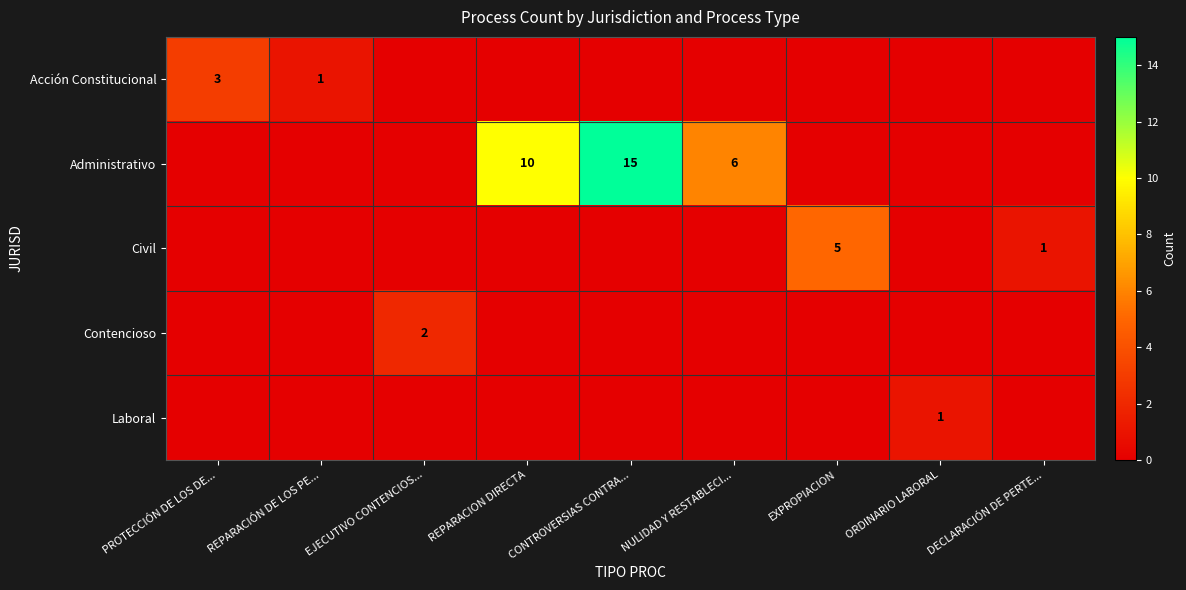

Between CONTROVERSIAS CONTRA... and ORDINARIO LABORAL, which is larger?

CONTROVERSIAS CONTRA...